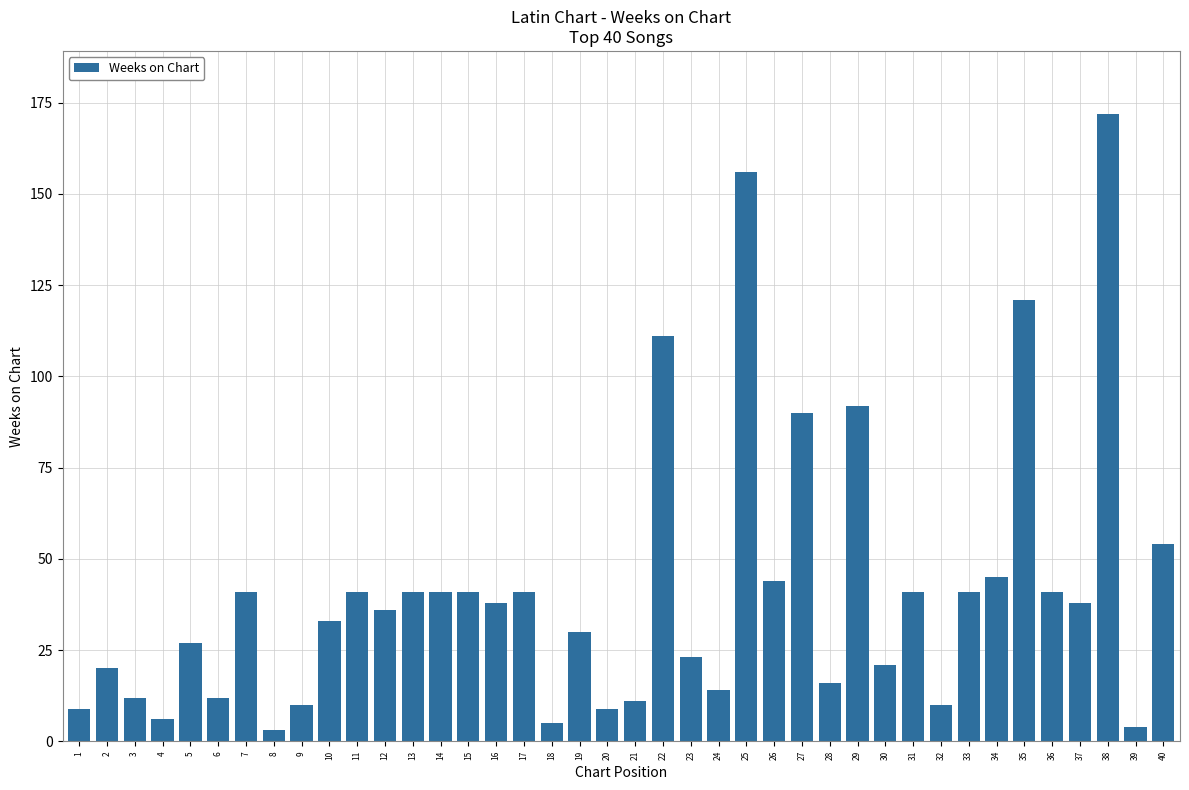

What is the average value?

41